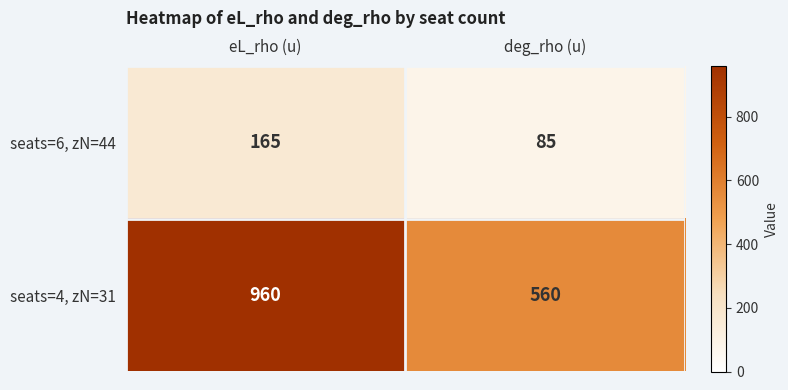

At which category is the sum across all series the highest?

eL_rho (u)